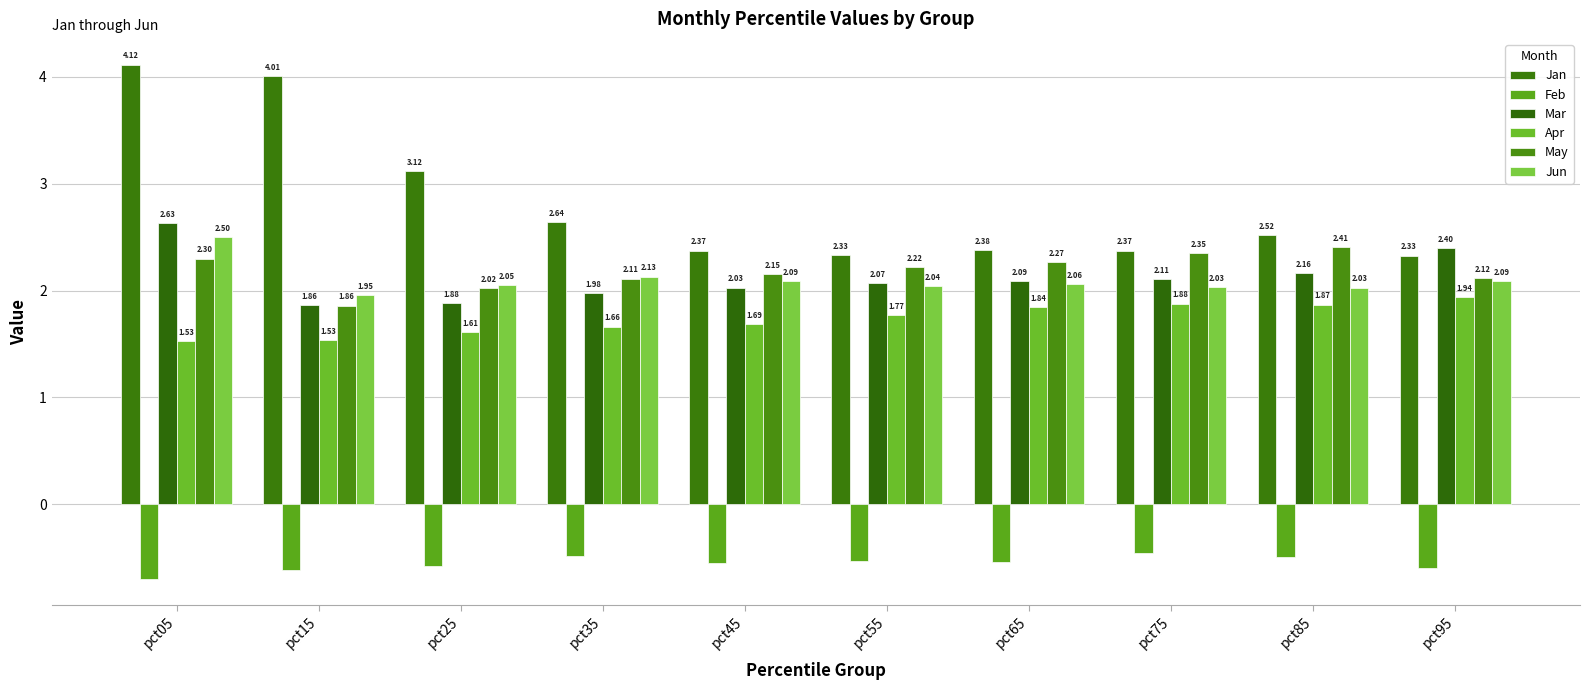

Which series changed the most between pct05 and pct35?

Jan